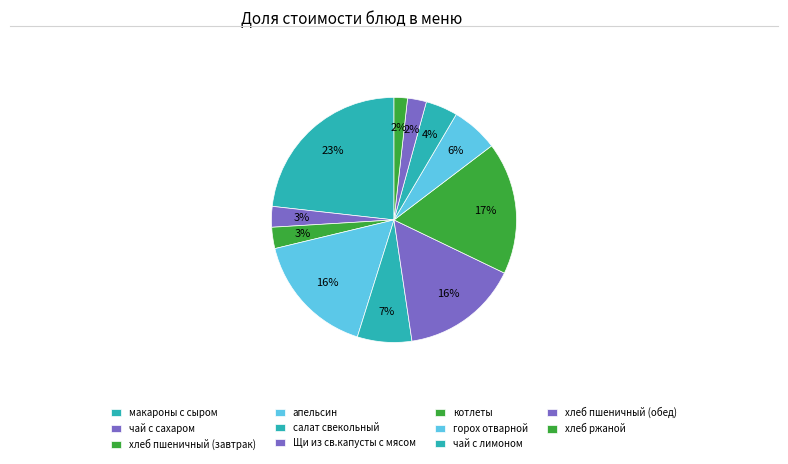

Do хлеб пшеничный (обед) and апельсин together represent more than half of the pie?

No